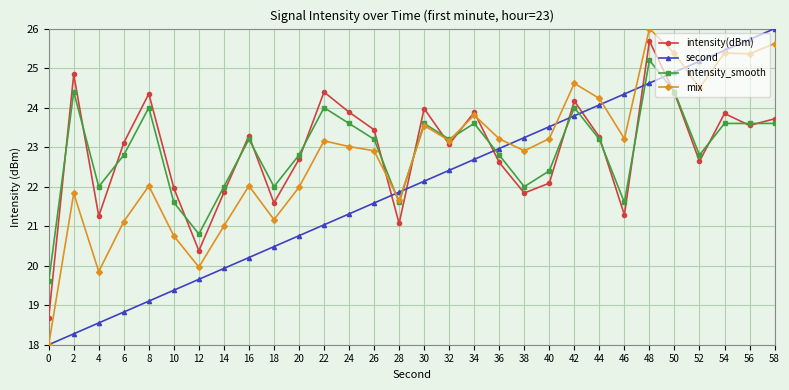

What is the smallest value displayed?

18.0